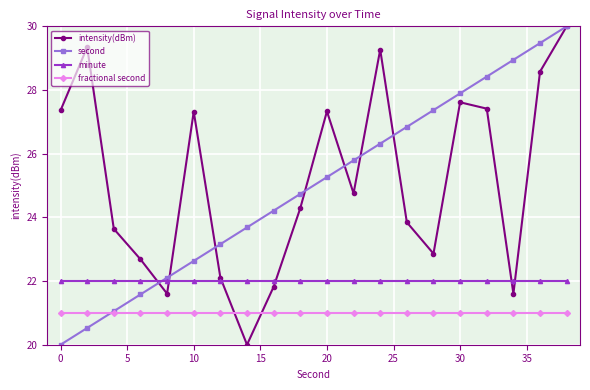

True or false: minute and fractional second cross at least once.

False